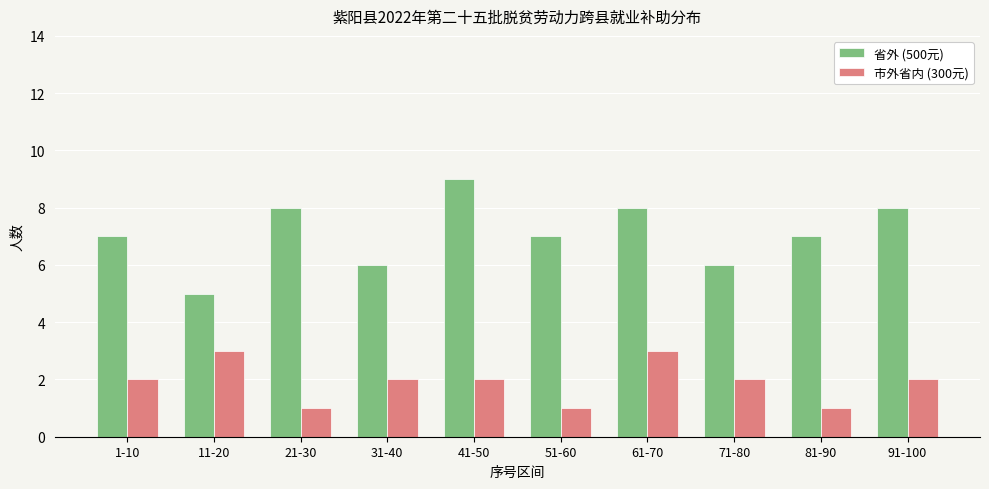

Which category has the highest value in the 省外 (500元) series?

41-50